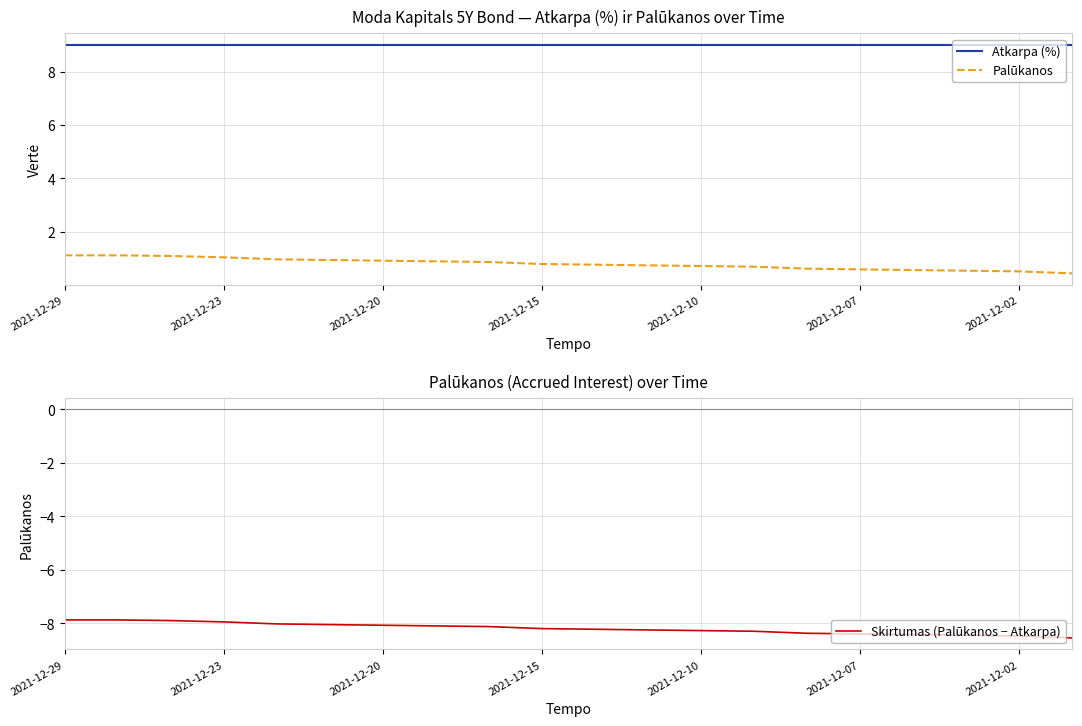

How many data points does each series have?

20